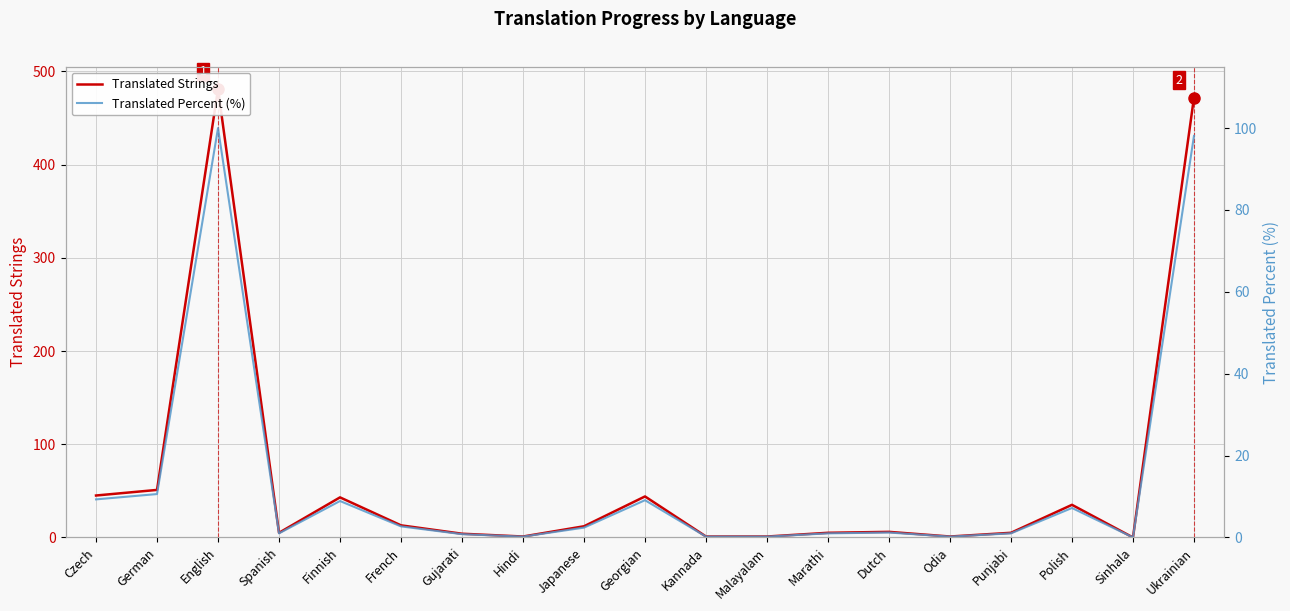

What is the difference between the highest and lowest values at Kannada?

0.8